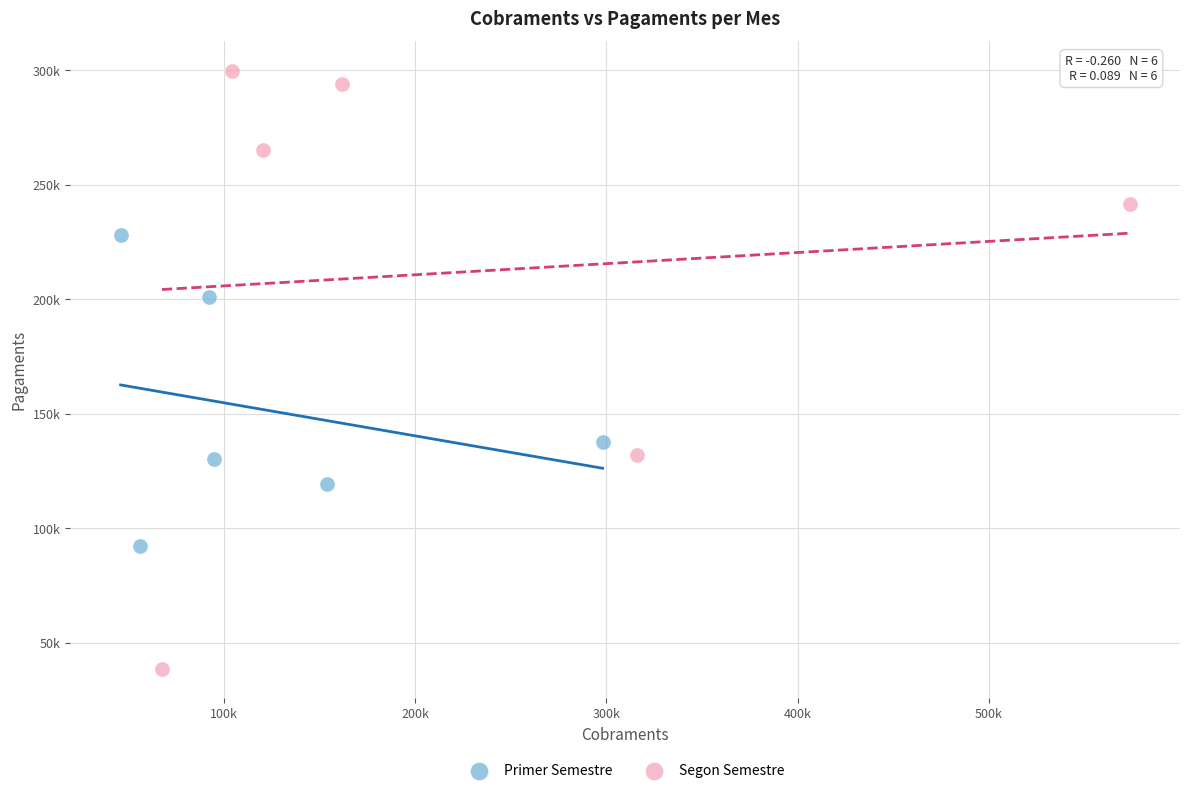

What are all the series names shown in the legend?

Primer Semestre, Segon Semestre